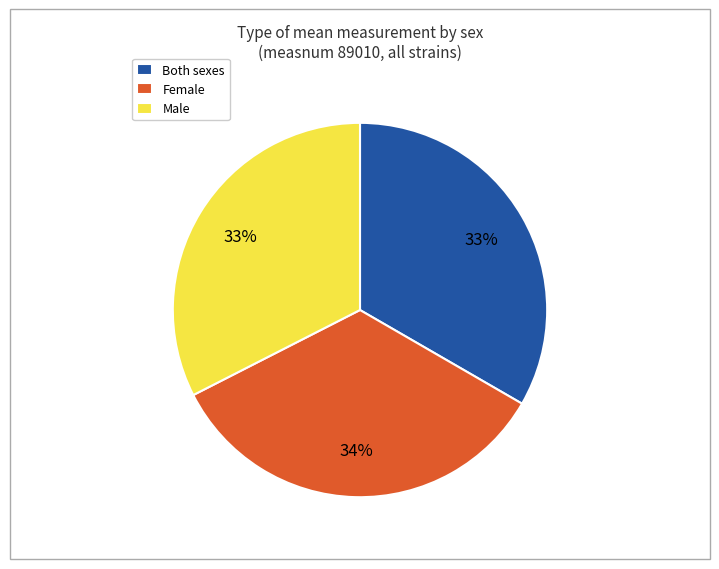

Does any single category account for the majority?

No